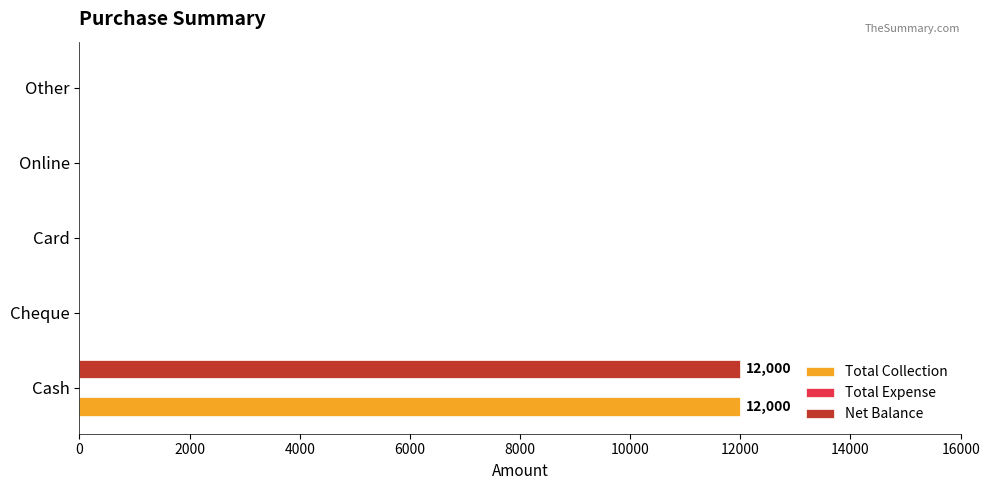

What value does the Total Collection series have at Cash?

12000